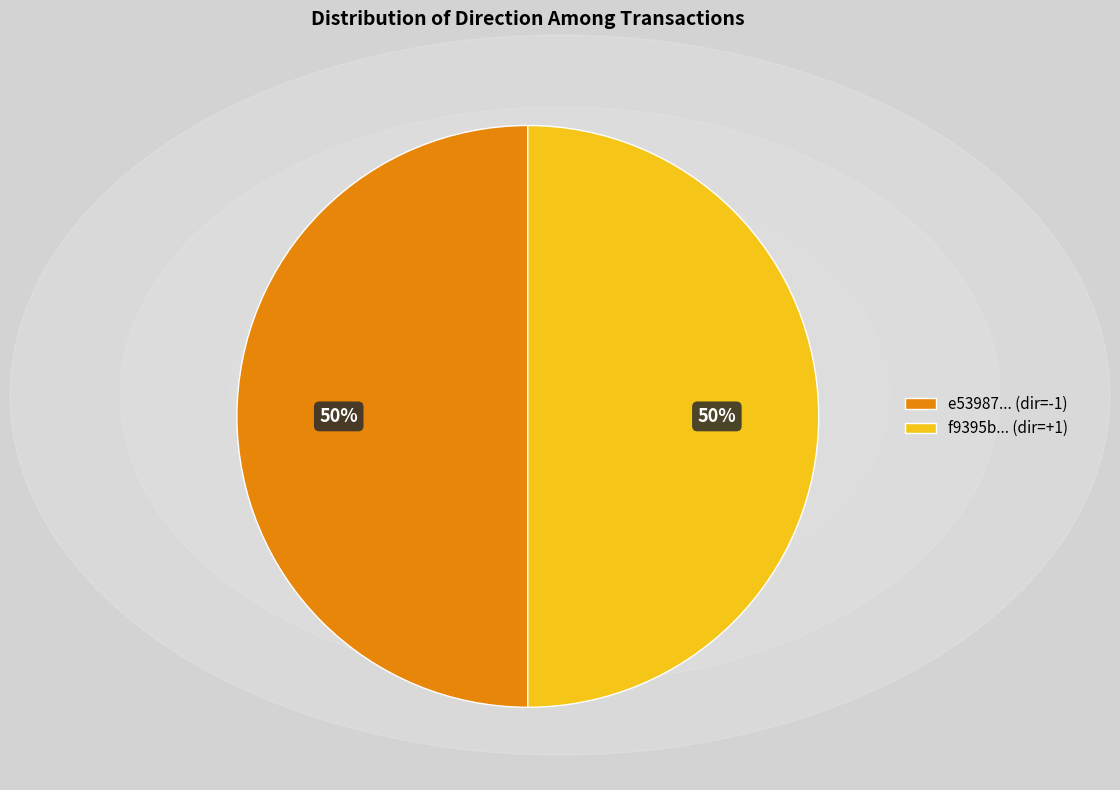

How many segments does this pie chart have?

2